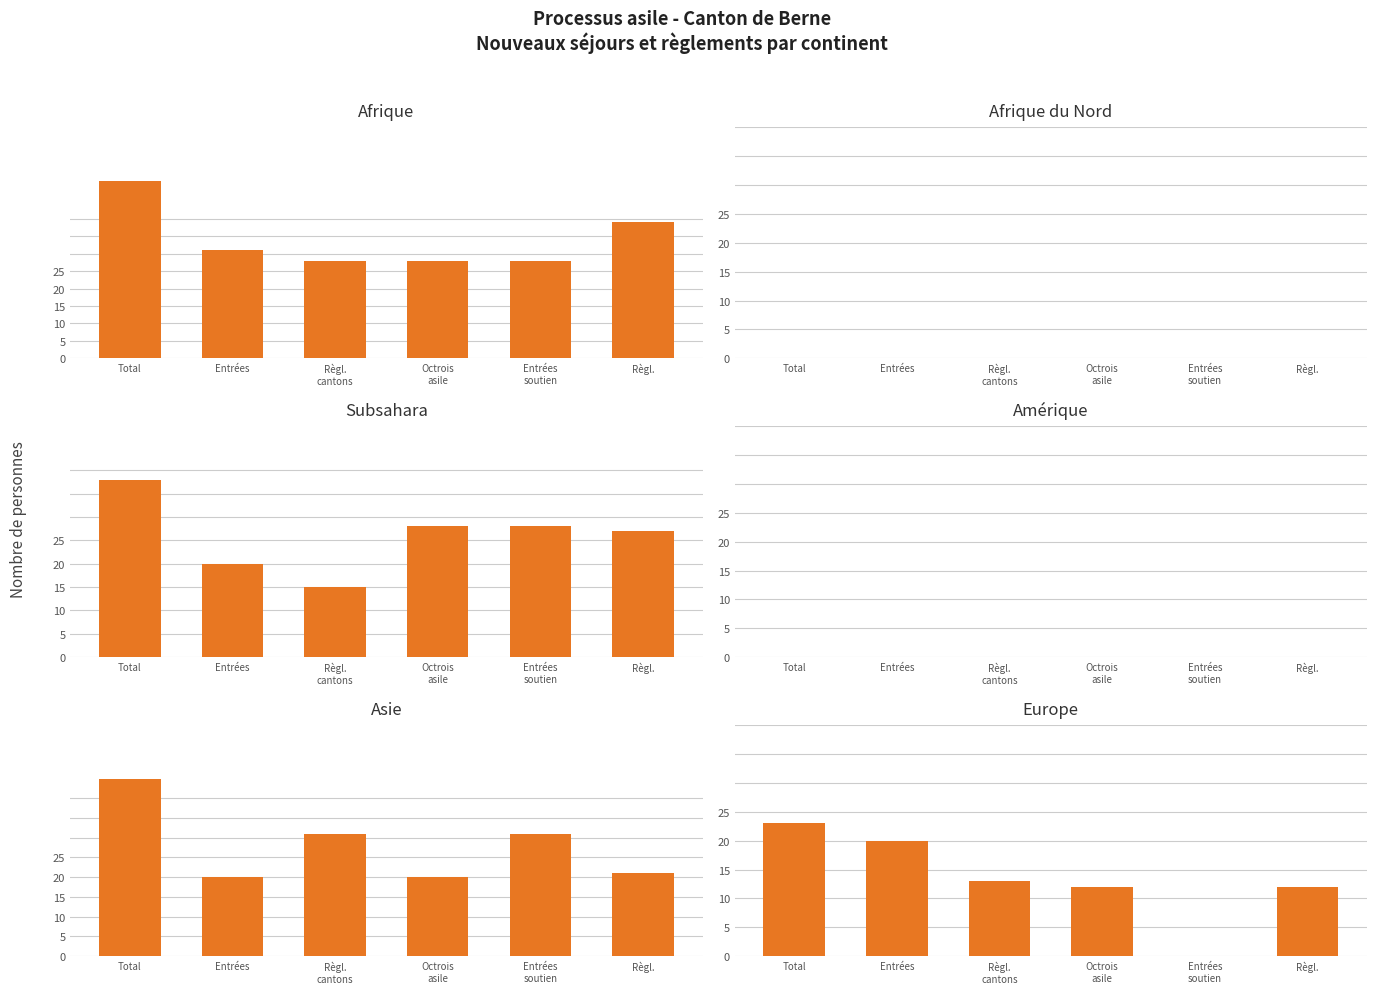

Which series has the widest spread of values?

Asie